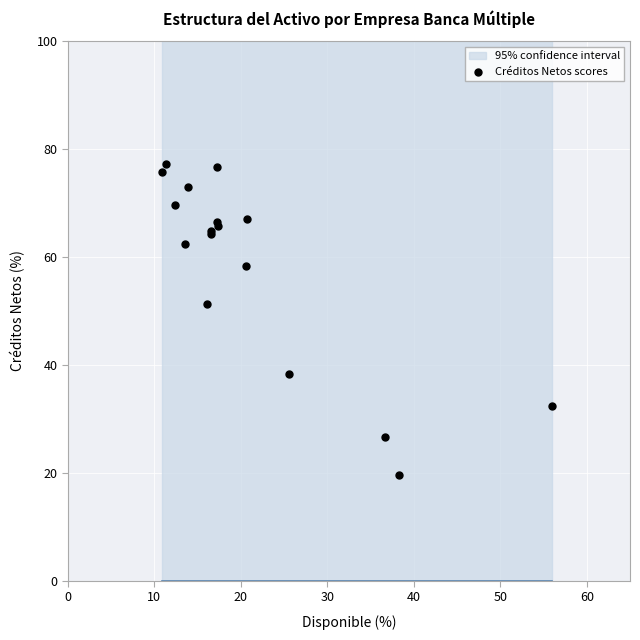

What Y value in the scatter plot is closest to 48?

51.3